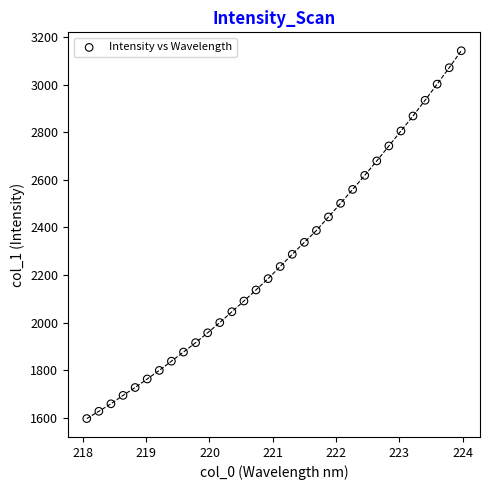

What is the range of Y values (max minus min)?

1545.9